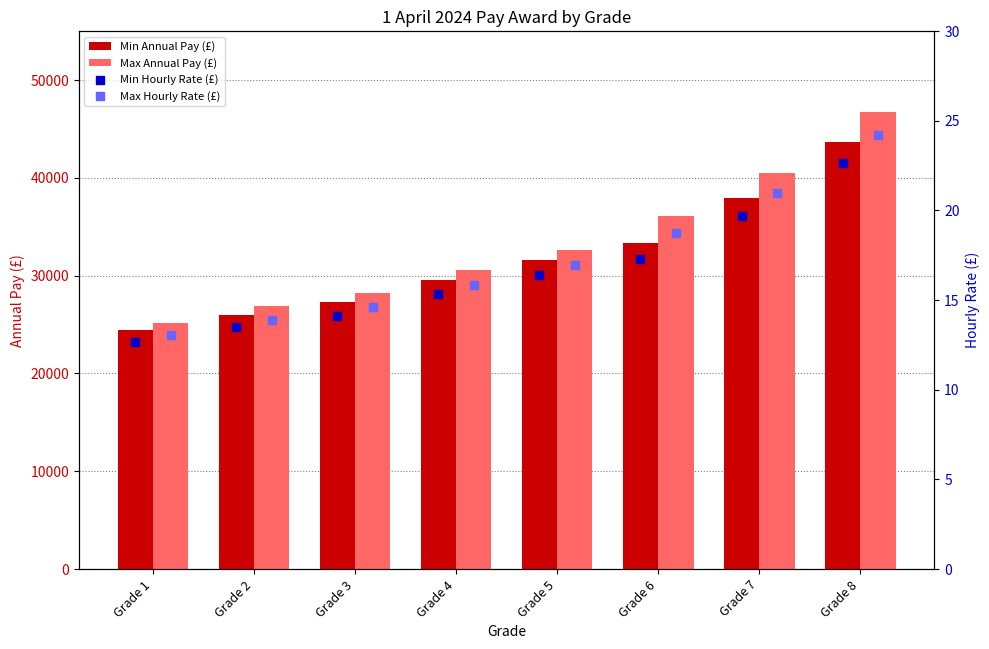

Which series contains the highest Y value?

Max Annual Pay (£)